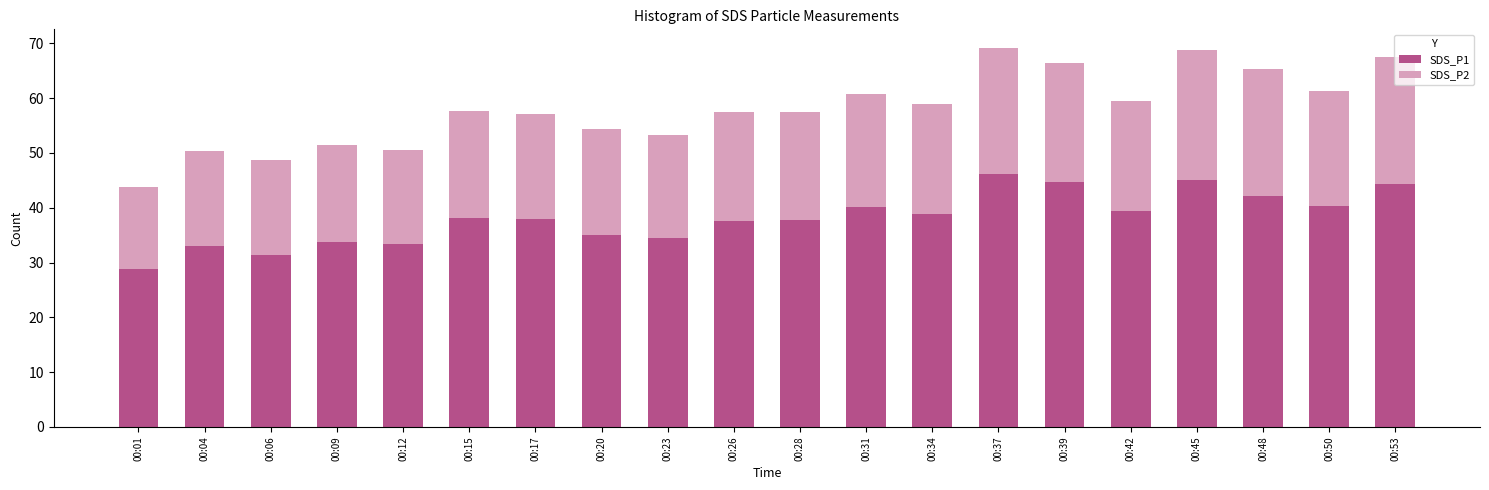

Is it true that SDS_P1 equals 37.6 at 00:26?

True